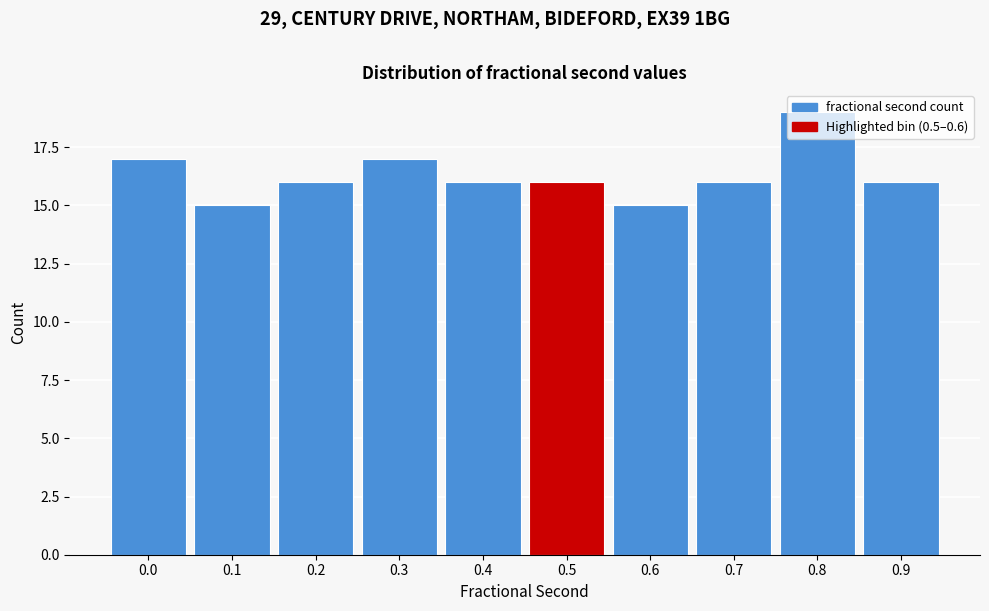

What is the greatest value displayed?

19